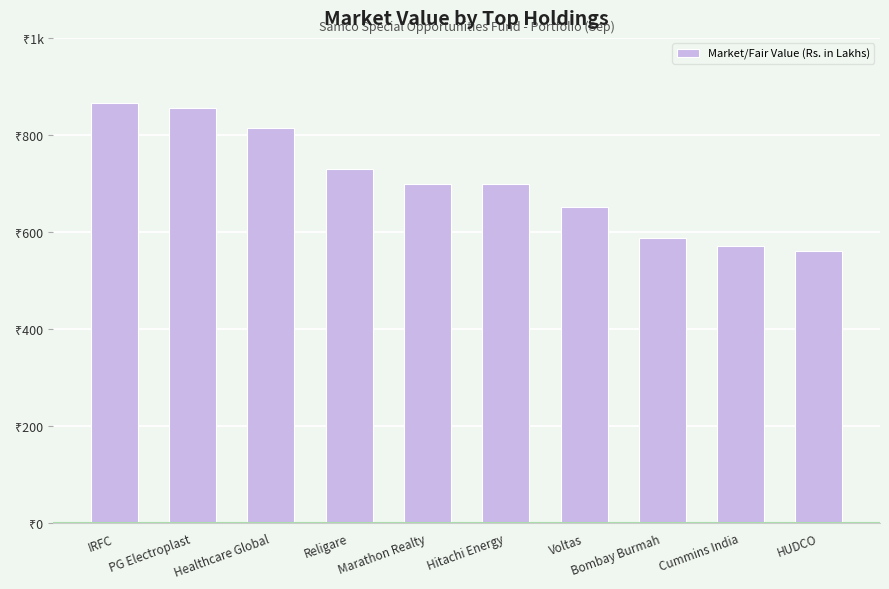

What is the difference between the maximum and minimum values?

305.0